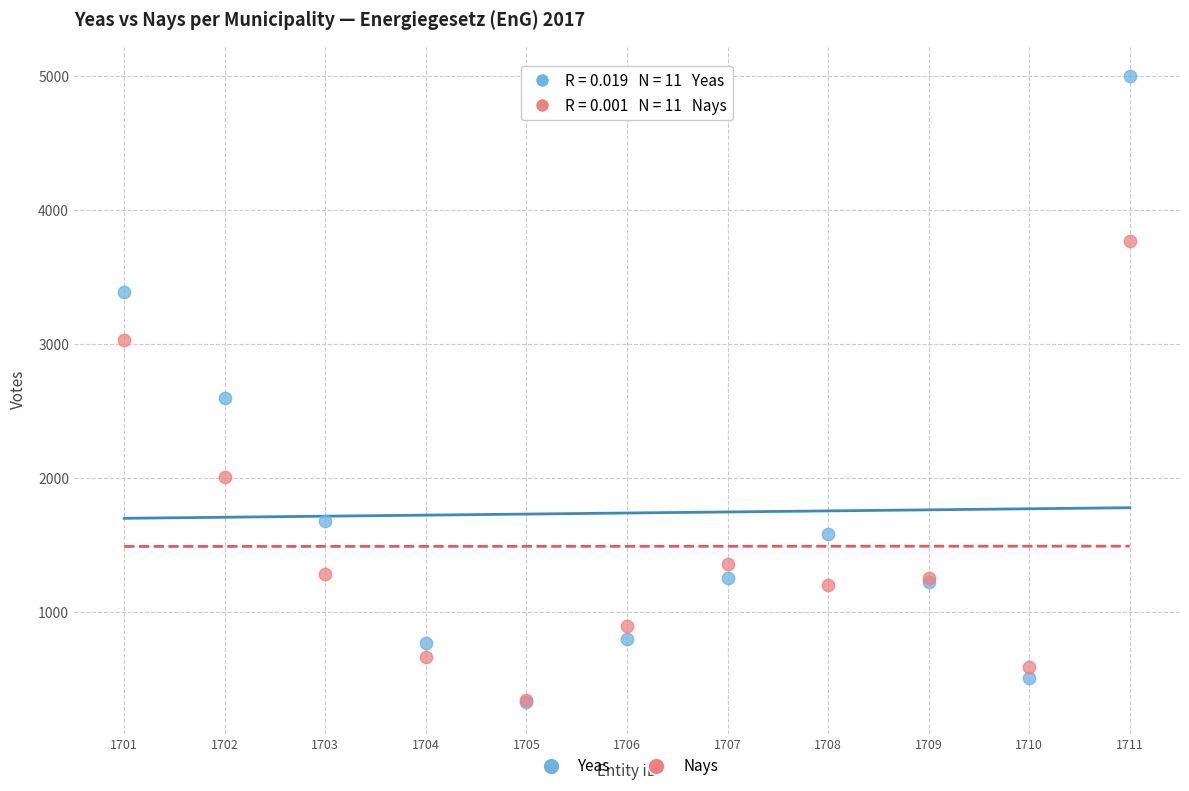

In the Yeas series, what Y value is closest to 2663?

2601